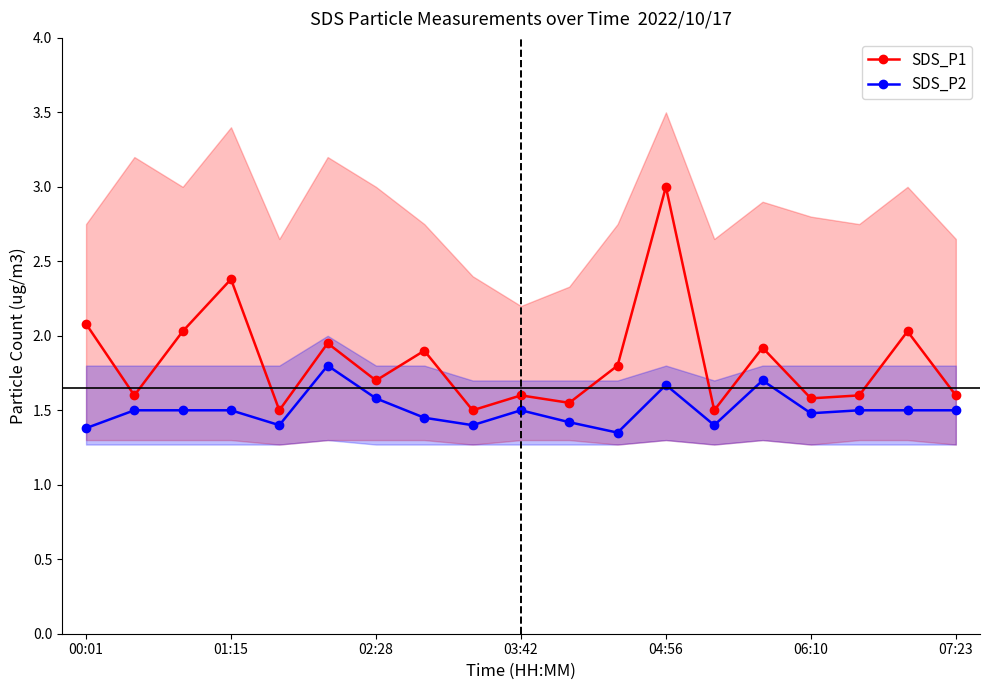

True or false: SDS_P2 and SDS_P1 cross at least once.

False